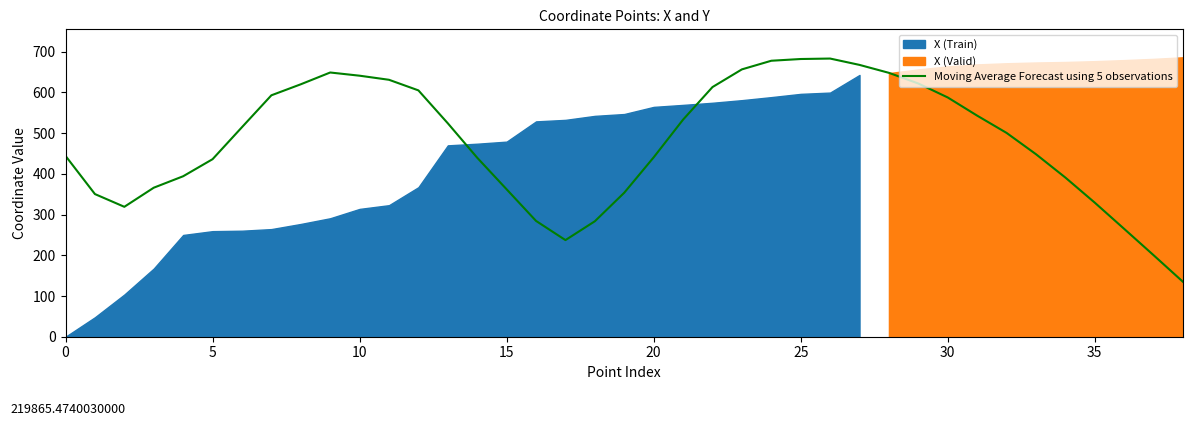

Is it true that Moving Average Forecast using 5 observations equals 440.6 at 20?

True